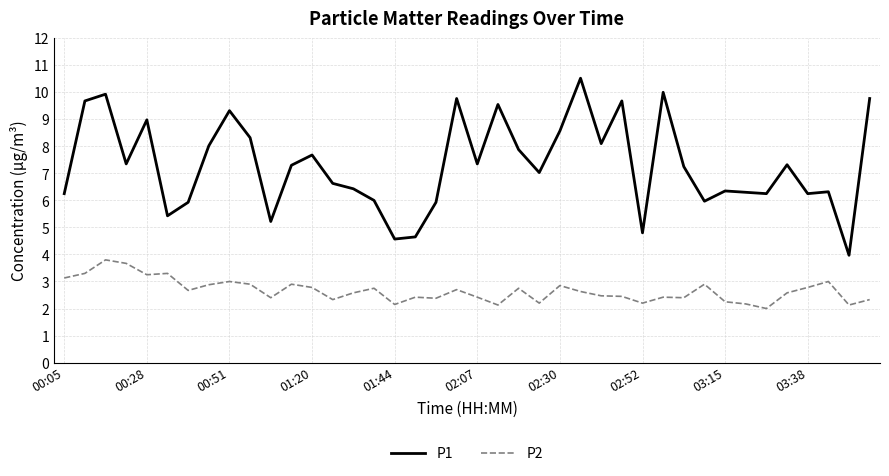

In P2, how many points are higher than both neighbors (excluding endpoints)?

12